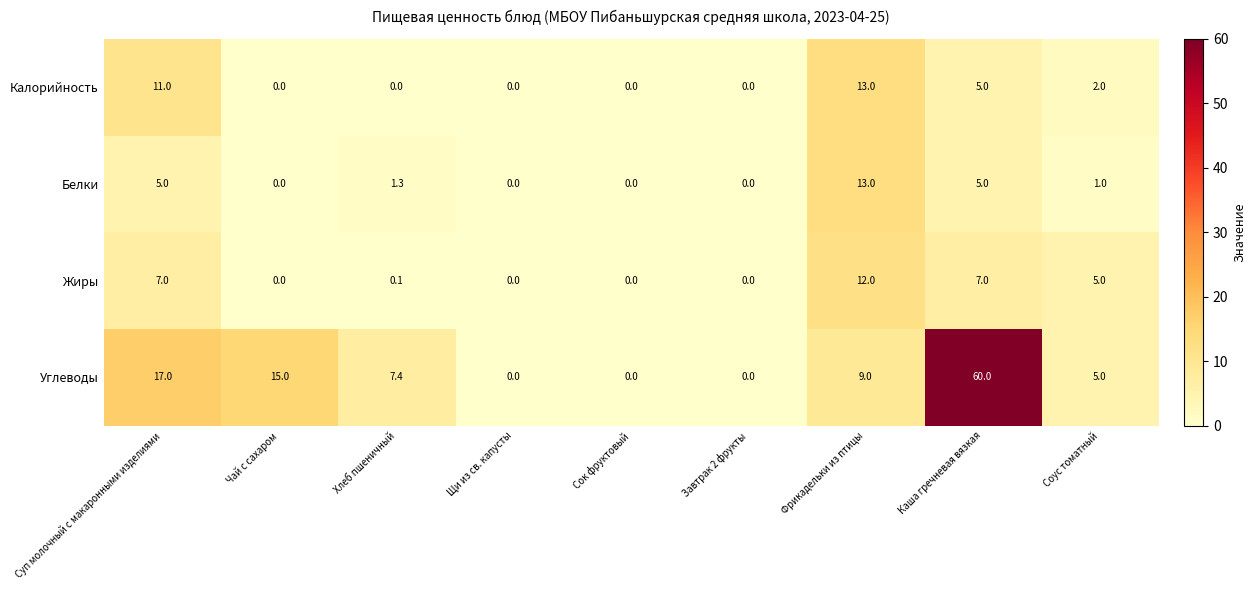

Which series has the widest spread of values?

Углеводы